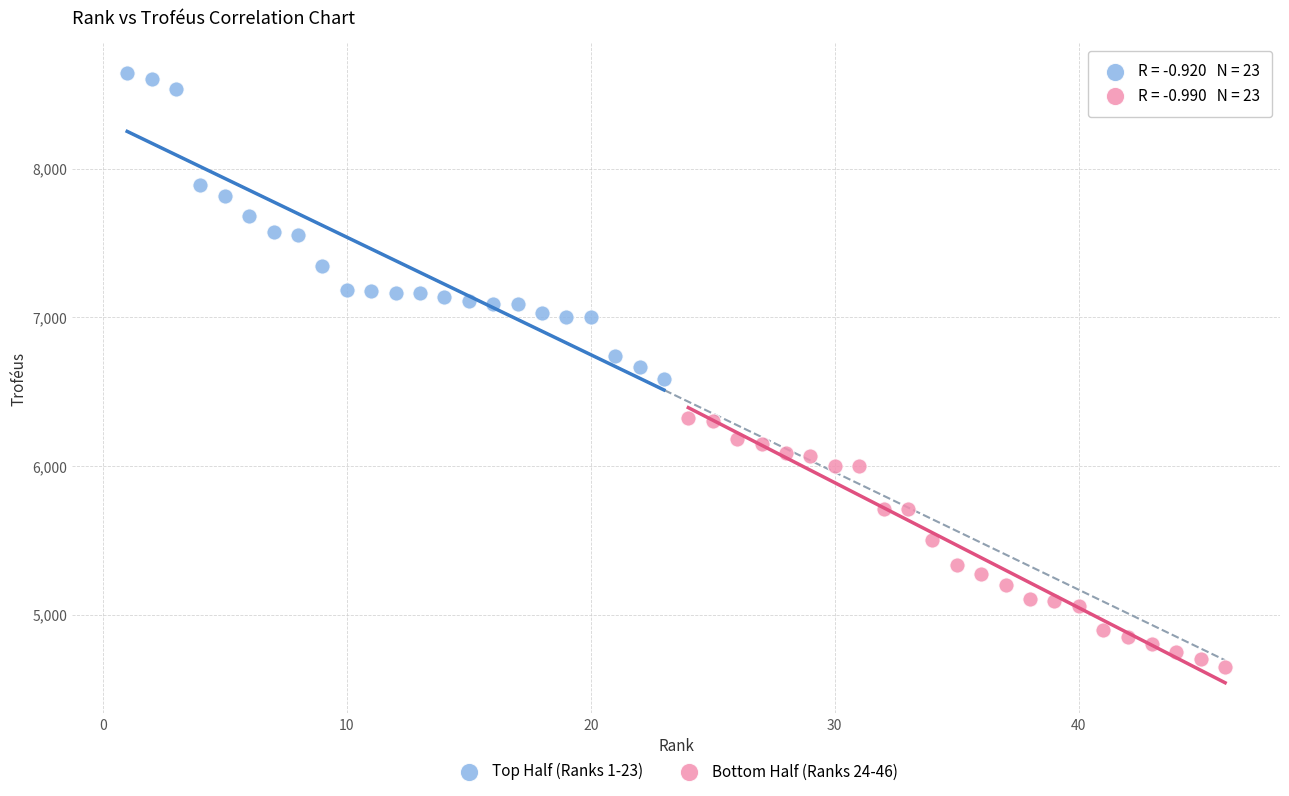

What are all the series names shown in the legend?

Top Half (Ranks 1-23), Bottom Half (Ranks 24-46)